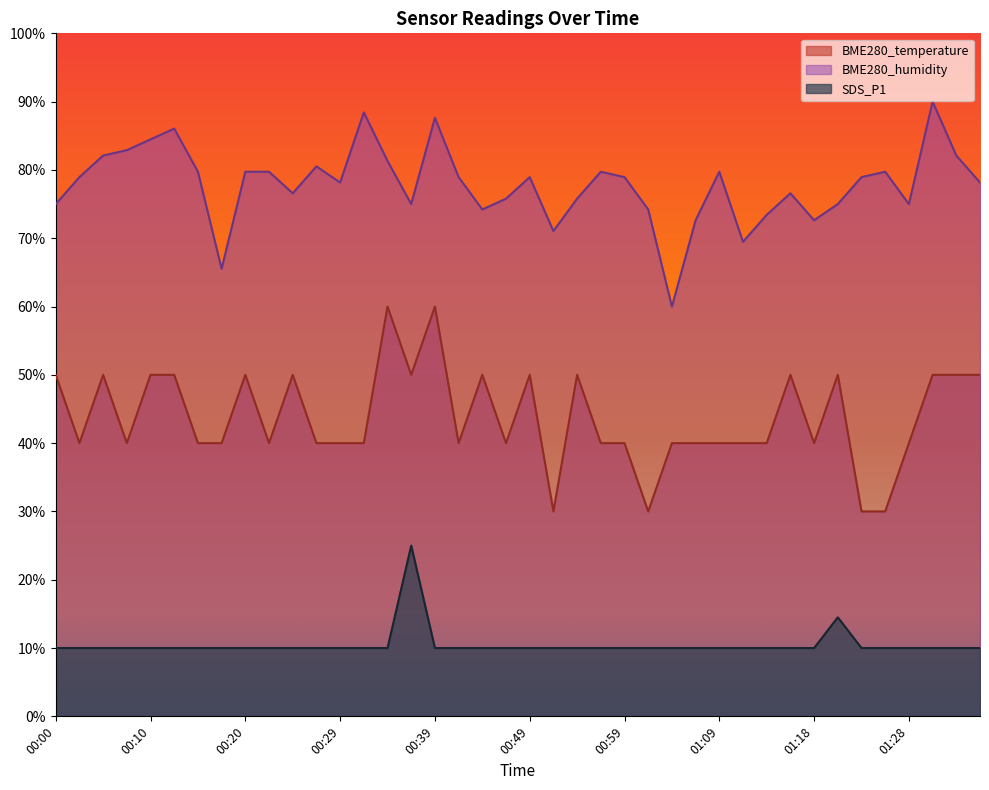

Is it true that BME280_humidity equals 0.3 at 00:08?

False